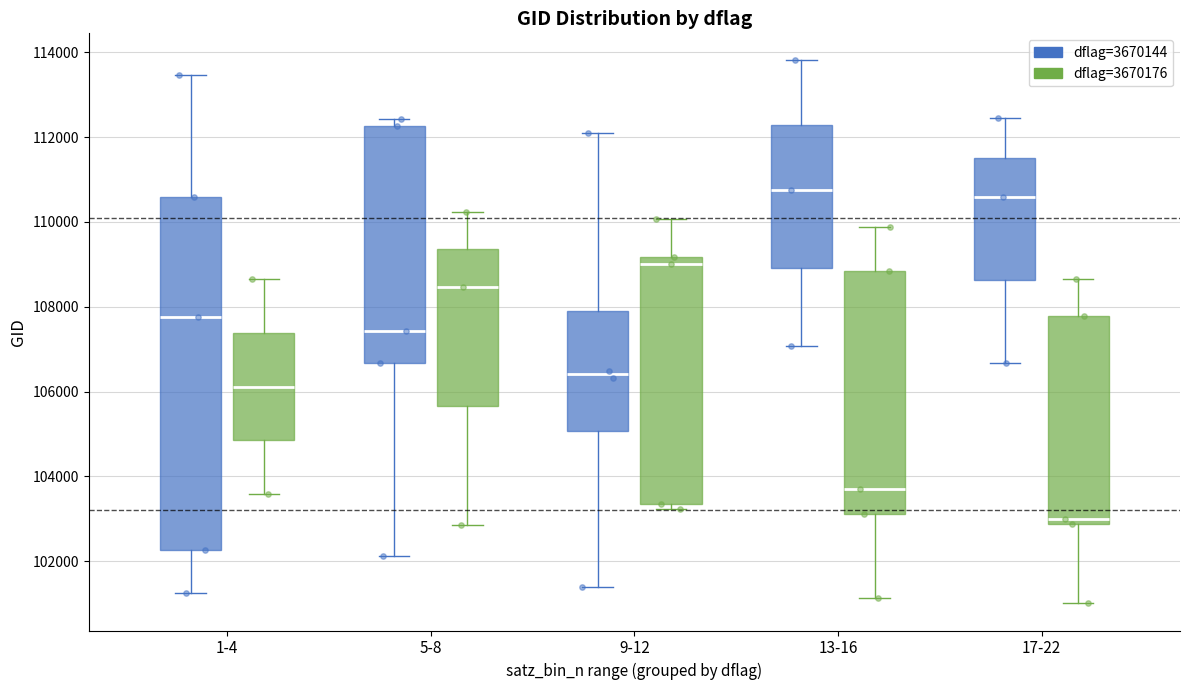

Where does the lower whisker of the box for 1-4 (dflag=3670144) end on the y-axis? The values are not printed on the chart, so give them approximately, as read against the axis.

101200